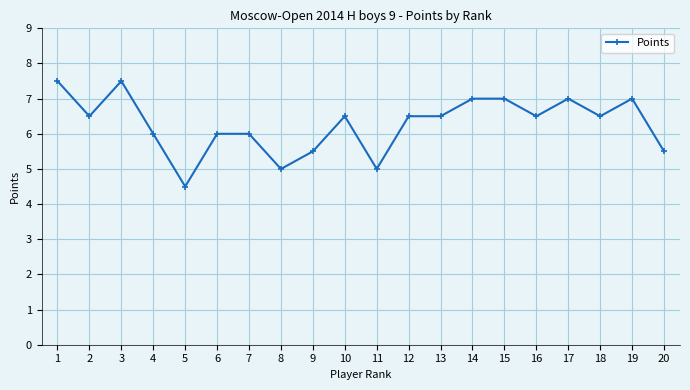

True or false: there are more than 0 points higher than both neighbors.

True